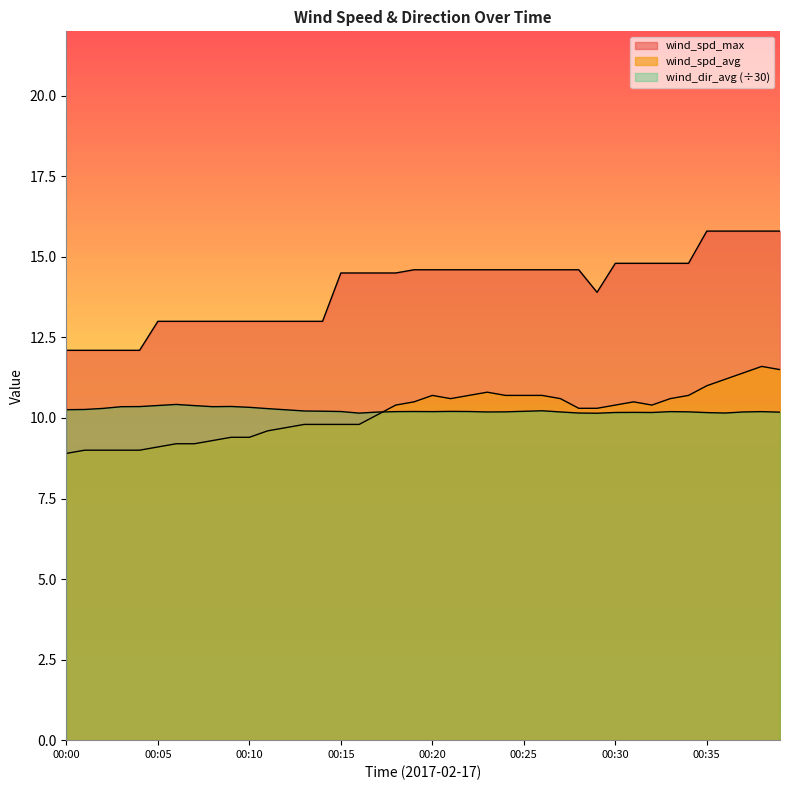

What is the approximate value of wind_spd_avg at 00:39?

11.5